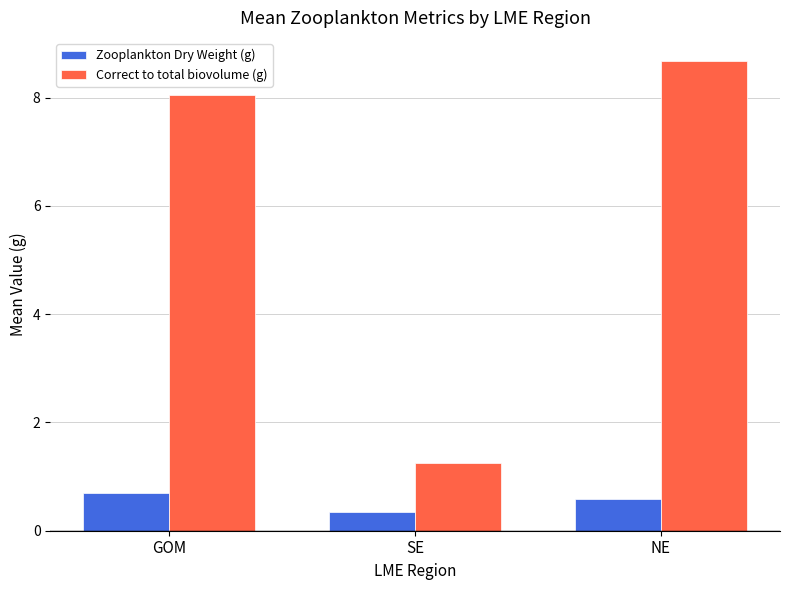

Count the number of categories in the chart.

3